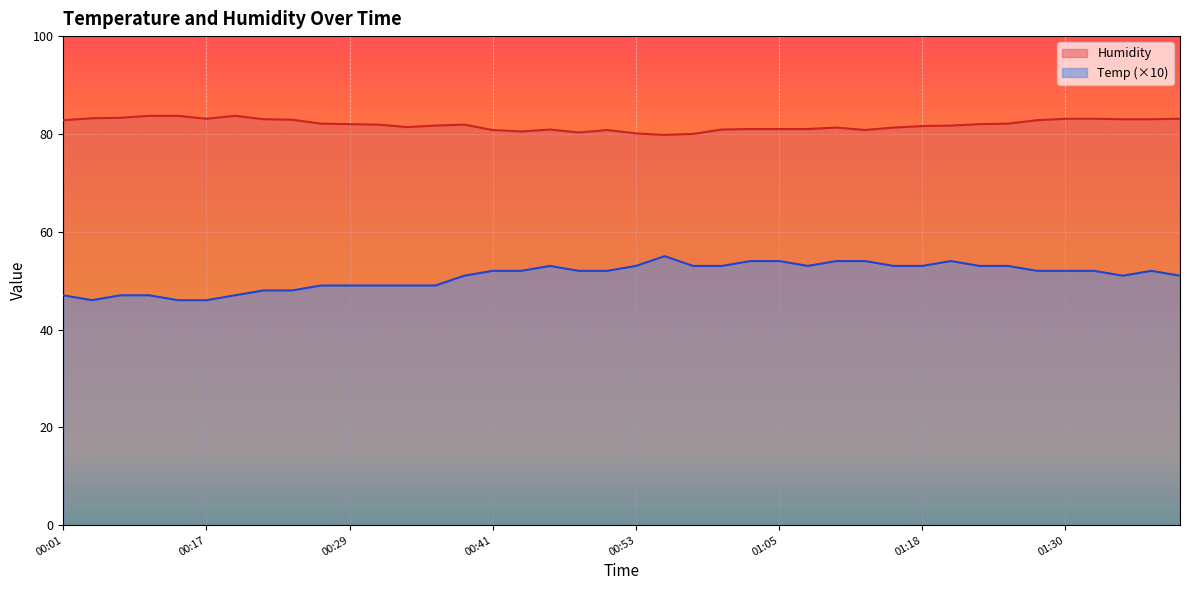

At which label does Humidity first exceed 81?

00:01